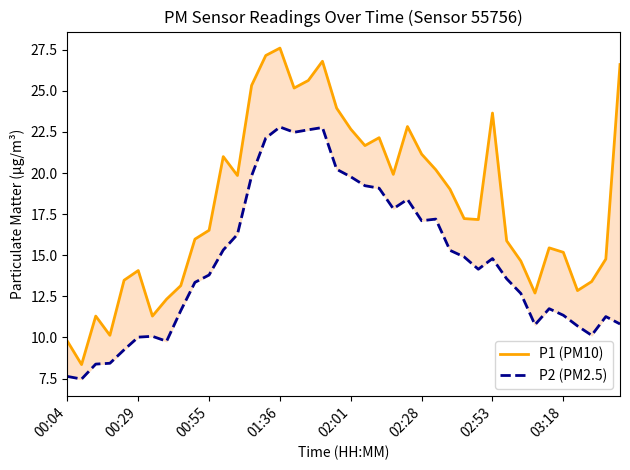

How many lines are shown in the chart?

2